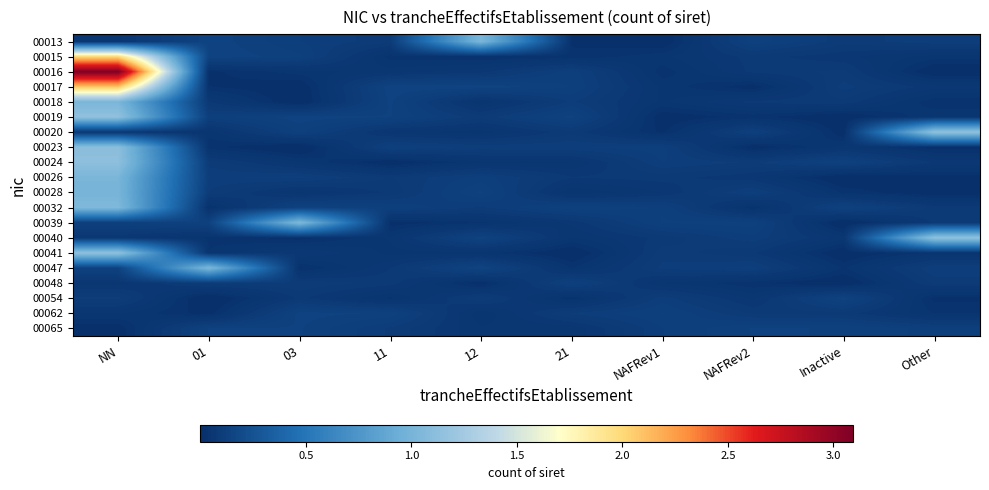

Reading left to right, transcribe all the data shown in this chart.

00013: NN=0.1	01=0.1	03=0.1	11=0.1	12=1.0	21=0.0	NAFRev1=0.0	NAFRev2=0.1	Inactive=0.1	Other=0.1
00015: NN=2.0	01=0.1	03=0.1	11=0.0	12=0.0	21=0.0	NAFRev1=0.0	NAFRev2=0.1	Inactive=0.1	Other=0.0
00016: NN=3.1	01=0.0	03=0.0	11=0.1	12=0.1	21=0.1	NAFRev1=0.0	NAFRev2=0.1	Inactive=0.1	Other=0.0
00017: NN=2.1	01=0.0	03=0.0	11=0.1	12=0.1	21=0.1	NAFRev1=0.0	NAFRev2=0.0	Inactive=0.1	Other=0.1
00018: NN=1.0	01=0.1	03=0.0	11=0.1	12=0.0	21=0.1	NAFRev1=0.0	NAFRev2=0.1	Inactive=0.1	Other=0.0
00019: NN=1.1	01=0.1	03=0.1	11=0.1	12=0.1	21=0.1	NAFRev1=0.0	NAFRev2=0.0	Inactive=0.0	Other=0.0
00020: NN=0.1	01=0.0	03=0.1	11=0.1	12=0.0	21=0.1	NAFRev1=0.0	NAFRev2=0.1	Inactive=0.0	Other=1.1
00023: NN=1.1	01=0.0	03=0.0	11=0.1	12=0.1	21=0.1	NAFRev1=0.1	NAFRev2=0.0	Inactive=0.1	Other=0.0
00024: NN=1.1	01=0.1	03=0.0	11=0.0	12=0.0	21=0.0	NAFRev1=0.1	NAFRev2=0.1	Inactive=0.1	Other=0.1
00026: NN=1.0	01=0.1	03=0.1	11=0.1	12=0.1	21=0.1	NAFRev1=0.1	NAFRev2=0.1	Inactive=0.0	Other=0.0
00028: NN=1.0	01=0.1	03=0.0	11=0.1	12=0.1	21=0.0	NAFRev1=0.1	NAFRev2=0.1	Inactive=0.0	Other=0.0
00032: NN=1.0	01=0.0	03=0.1	11=0.1	12=0.1	21=0.1	NAFRev1=0.1	NAFRev2=0.0	Inactive=0.1	Other=0.1
00039: NN=0.1	01=0.1	03=1.0	11=0.0	12=0.0	21=0.1	NAFRev1=0.1	NAFRev2=0.1	Inactive=0.0	Other=0.1
00040: NN=0.1	01=0.0	03=0.0	11=0.1	12=0.1	21=0.0	NAFRev1=0.1	NAFRev2=0.1	Inactive=0.1	Other=1.1
00041: NN=1.1	01=0.0	03=0.1	11=0.0	12=0.0	21=0.0	NAFRev1=0.1	NAFRev2=0.1	Inactive=0.0	Other=0.0
00047: NN=0.1	01=1.0	03=0.0	11=0.1	12=0.1	21=0.0	NAFRev1=0.1	NAFRev2=0.1	Inactive=0.0	Other=0.1
00048: NN=0.1	01=0.1	03=0.1	11=0.1	12=0.0	21=0.1	NAFRev1=0.0	NAFRev2=0.0	Inactive=0.0	Other=0.1
00054: NN=0.1	01=0.0	03=0.1	11=0.0	12=0.1	21=0.0	NAFRev1=0.1	NAFRev2=0.1	Inactive=0.1	Other=0.0
00062: NN=0.1	01=0.0	03=0.1	11=0.1	12=0.0	21=0.1	NAFRev1=0.1	NAFRev2=0.1	Inactive=0.1	Other=0.0
00065: NN=0.0	01=0.1	03=0.1	11=0.1	12=0.1	21=0.1	NAFRev1=0.1	NAFRev2=0.1	Inactive=0.1	Other=0.1